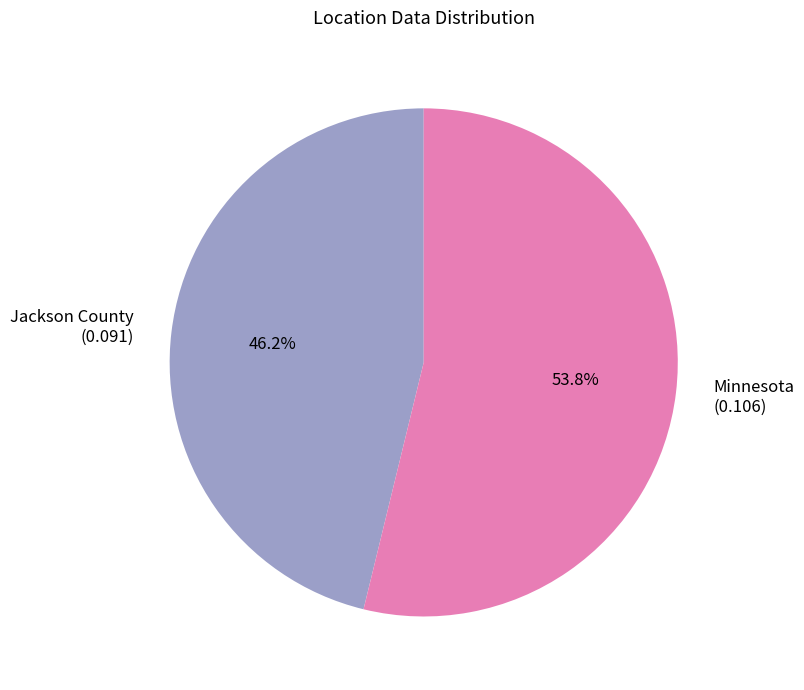

Which category has the smallest portion of the pie?

Jackson County